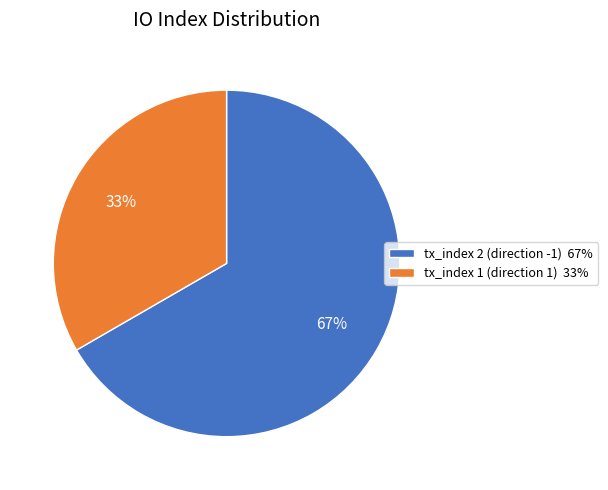

Approximately how many times larger is the value at tx_index 1 (direction 1) compared to tx_index 2 (direction -1)?

0.5